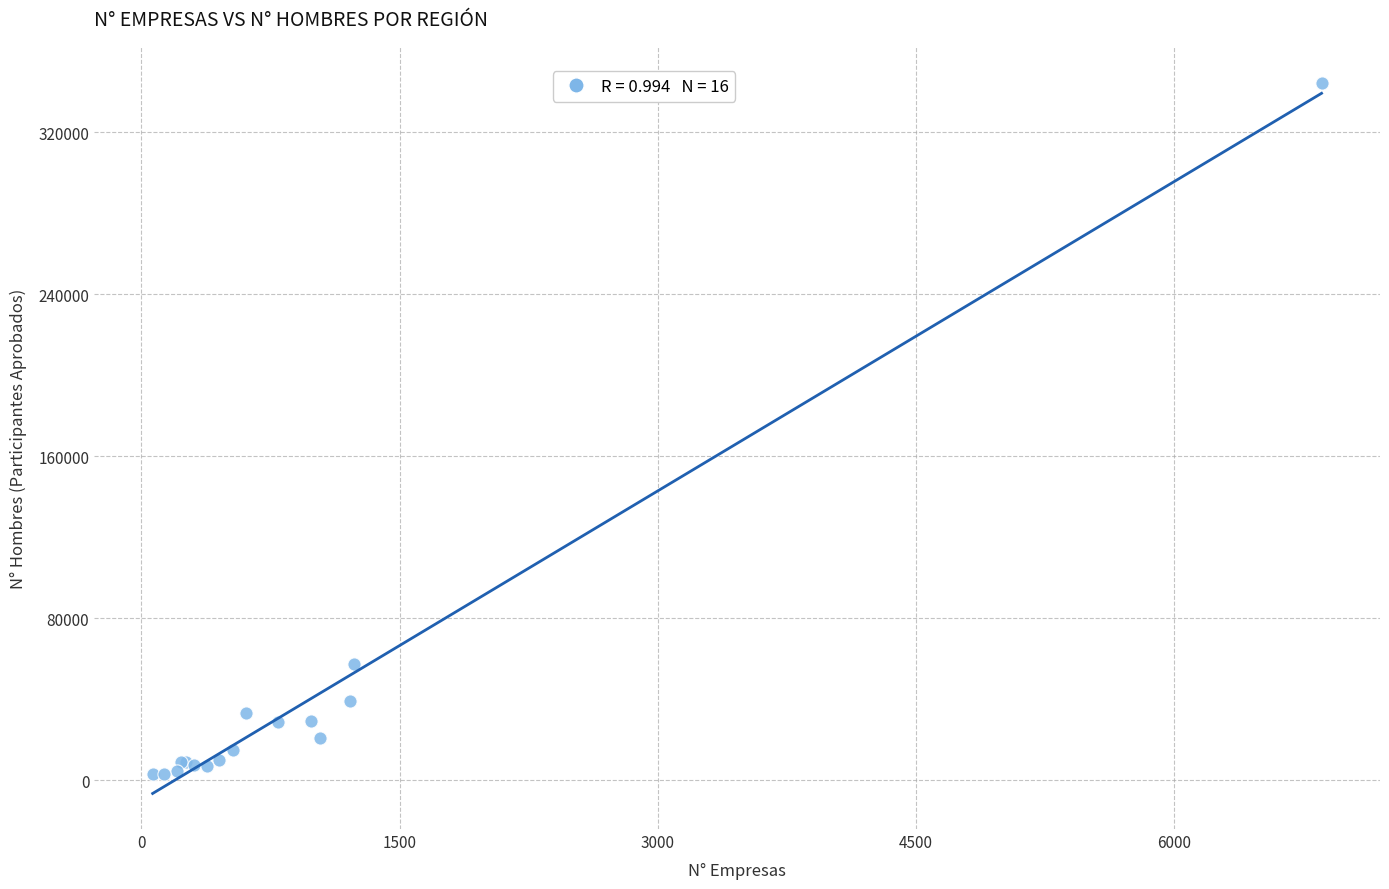

What Y value in the scatter plot is closest to 173638?

57552